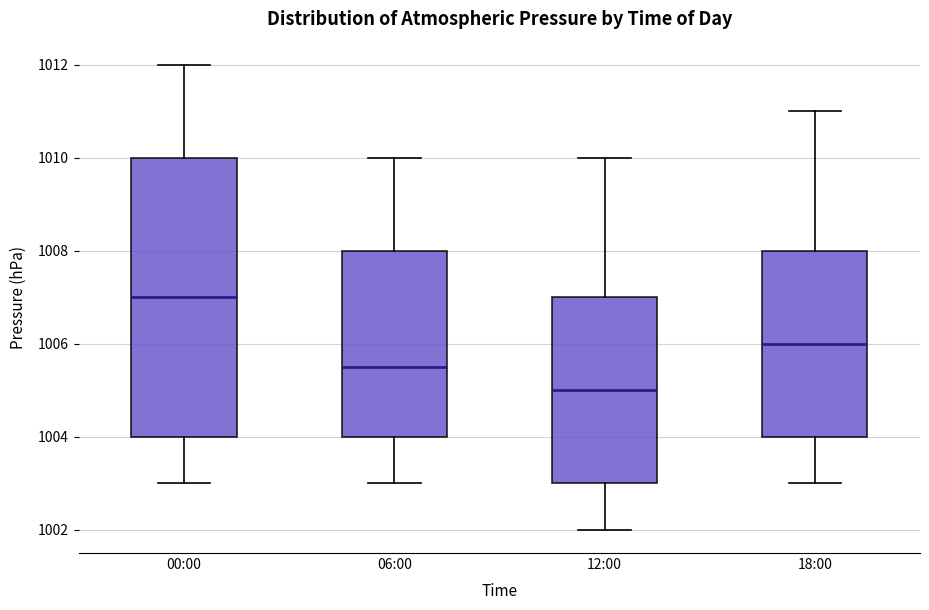

Where does the upper whisker of the box for 06:00 end on the y-axis? The values are not printed on the chart, so give them approximately, as read against the axis.

1010.0